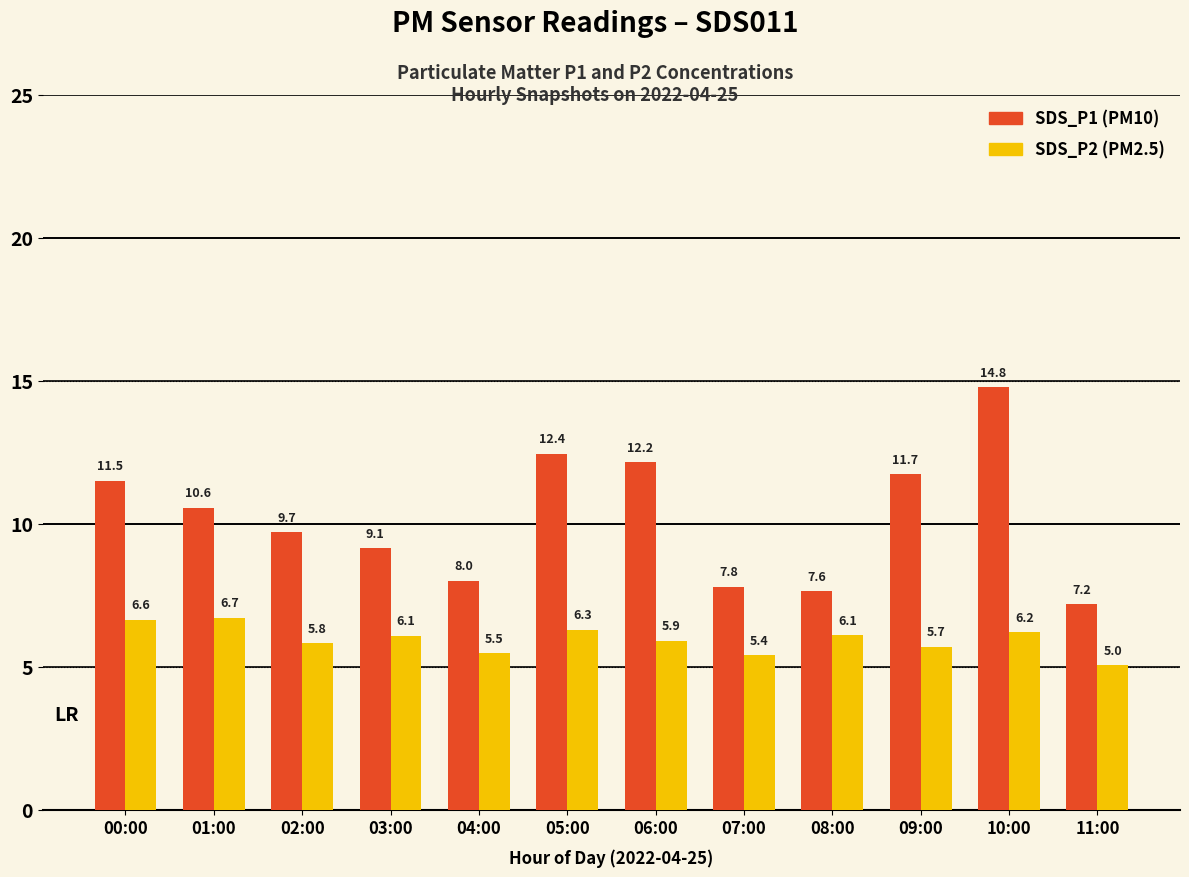

What is the total value across all series at 07:00?

13.2